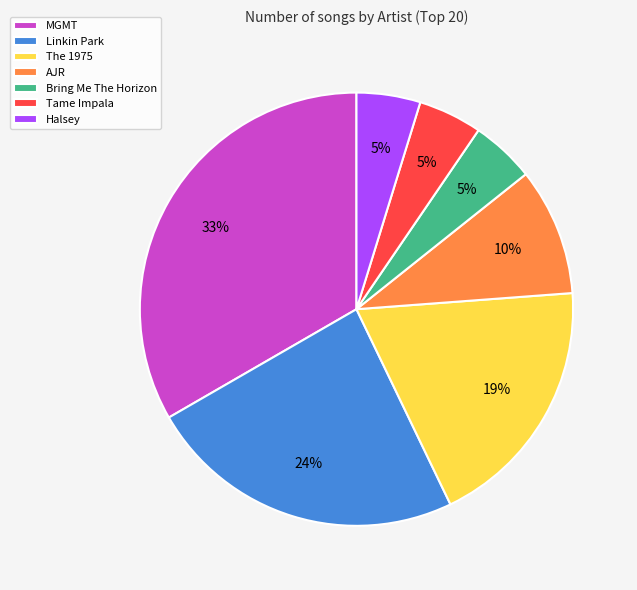

Is it true that Tame Impala is 5% of the pie?

True